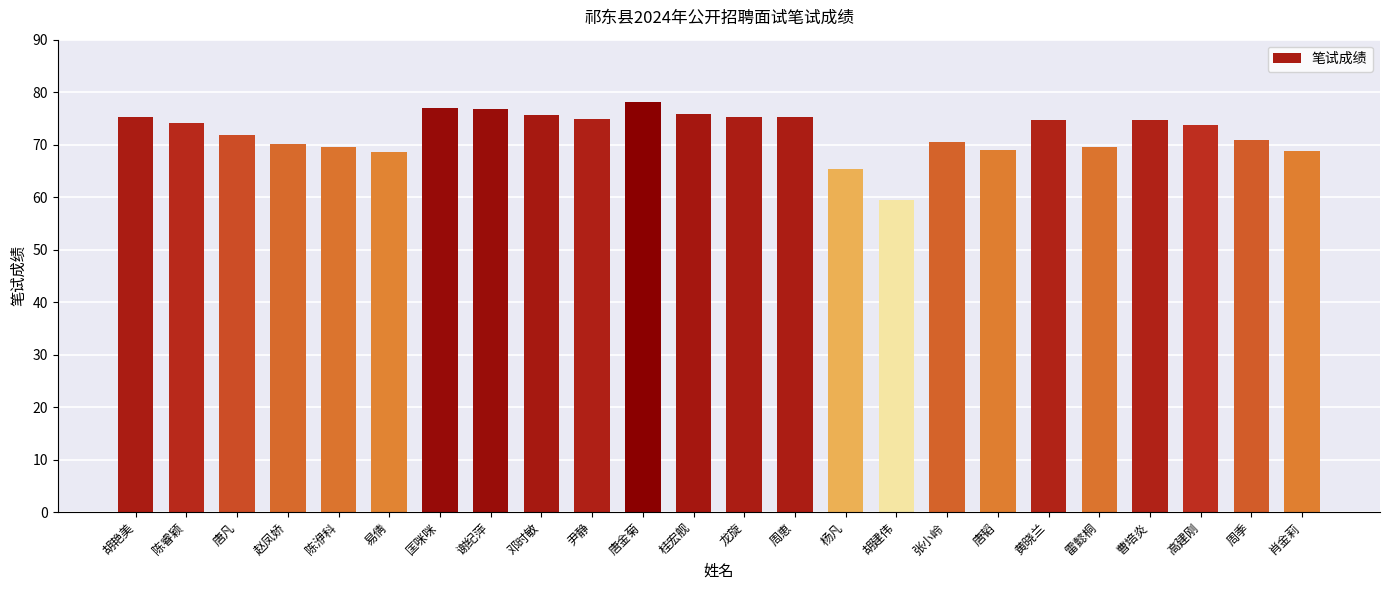

Approximately how many times larger is the value at 易倩 compared to 周季?

1.0